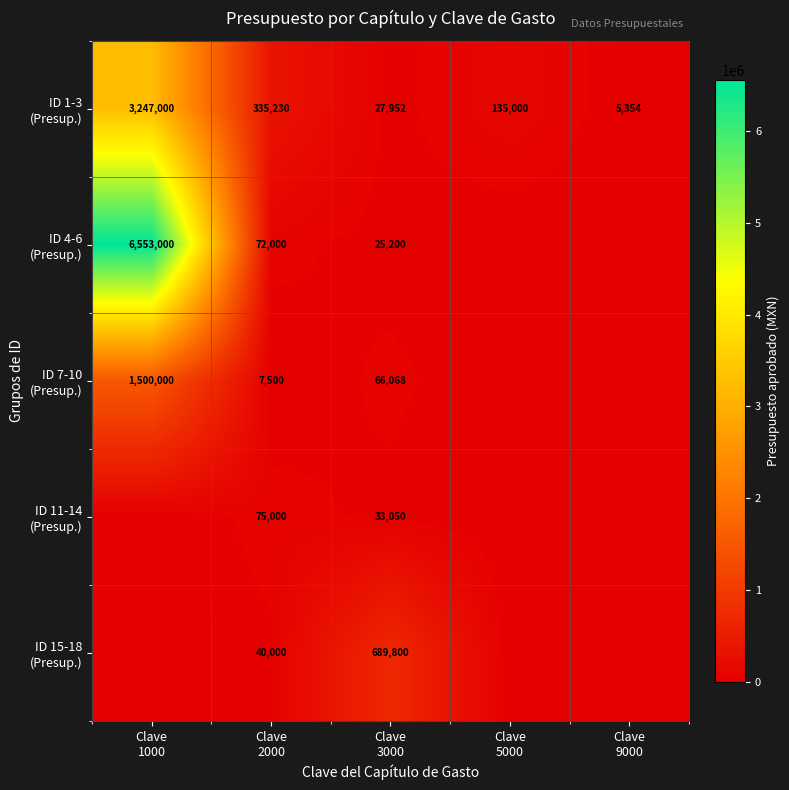

What is the sum of all ID 11-14 (Presup.) values?

108050